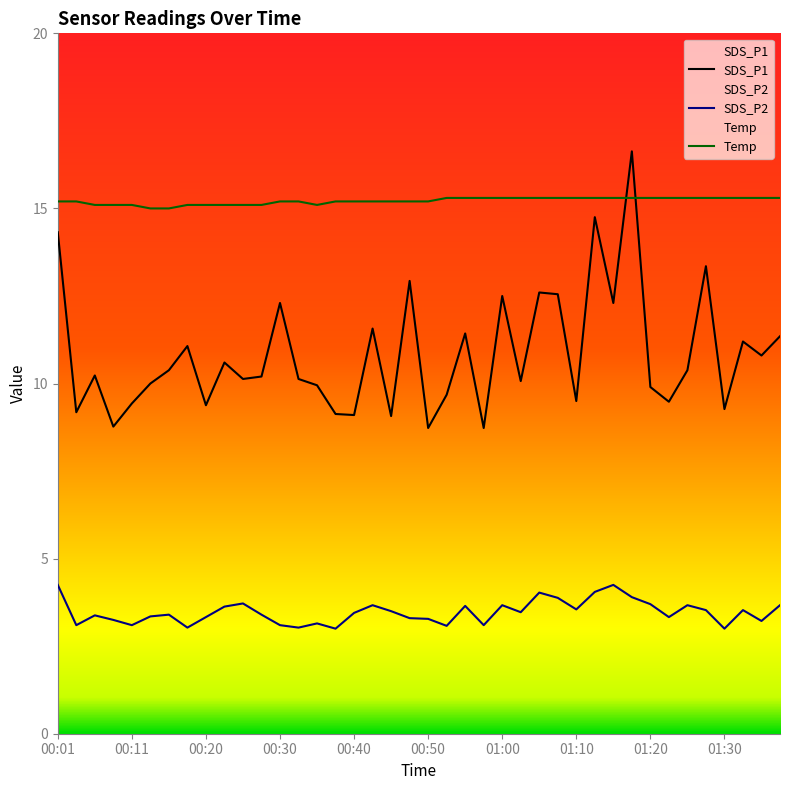

Which has a higher value, 01:07 or 00:37?

01:07